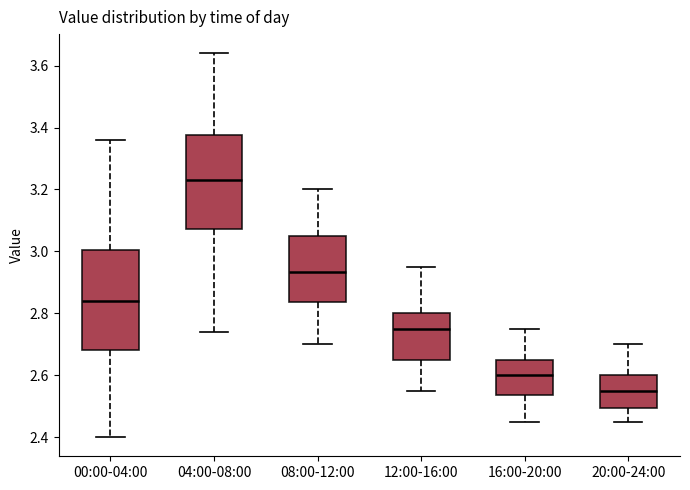

Comparing the boxes themselves (not the whiskers), which one is the tallest?

00:00-04:00